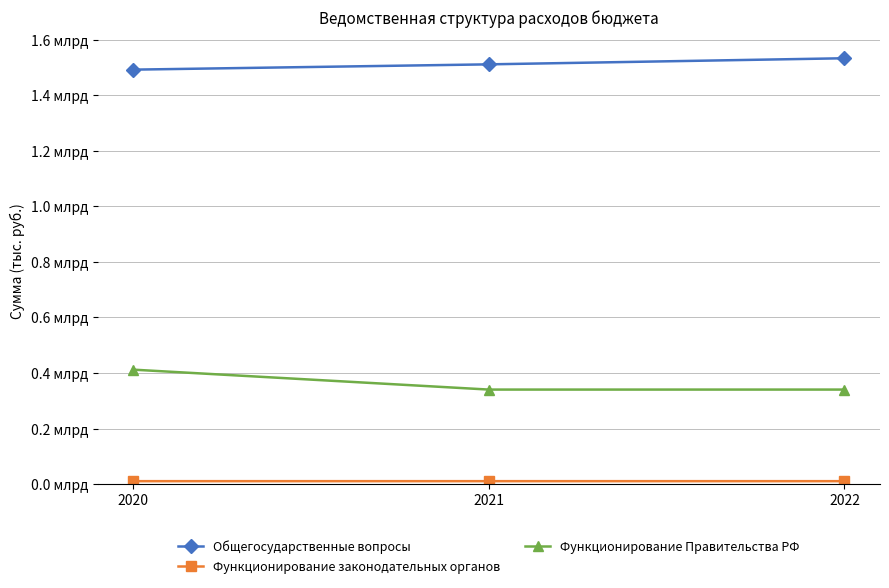

What is the lowest value of the Функционирование Правительства РФ series?

340304400